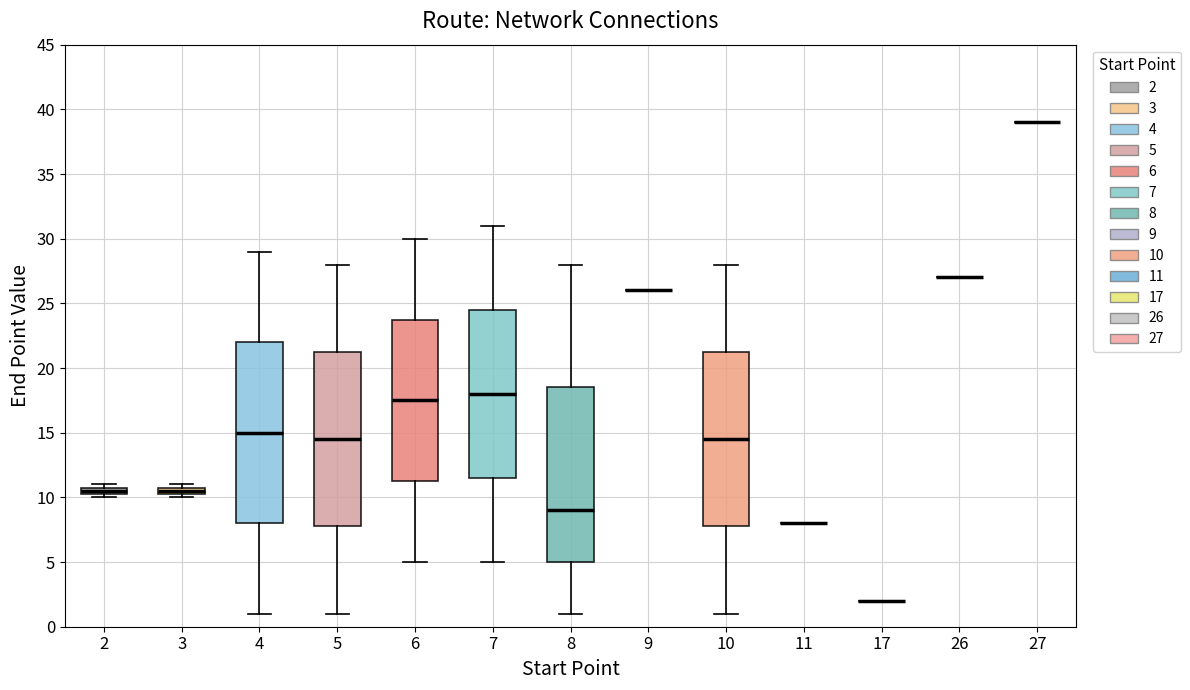

Comparing the boxes themselves (not the whiskers), which one is the tallest?

4